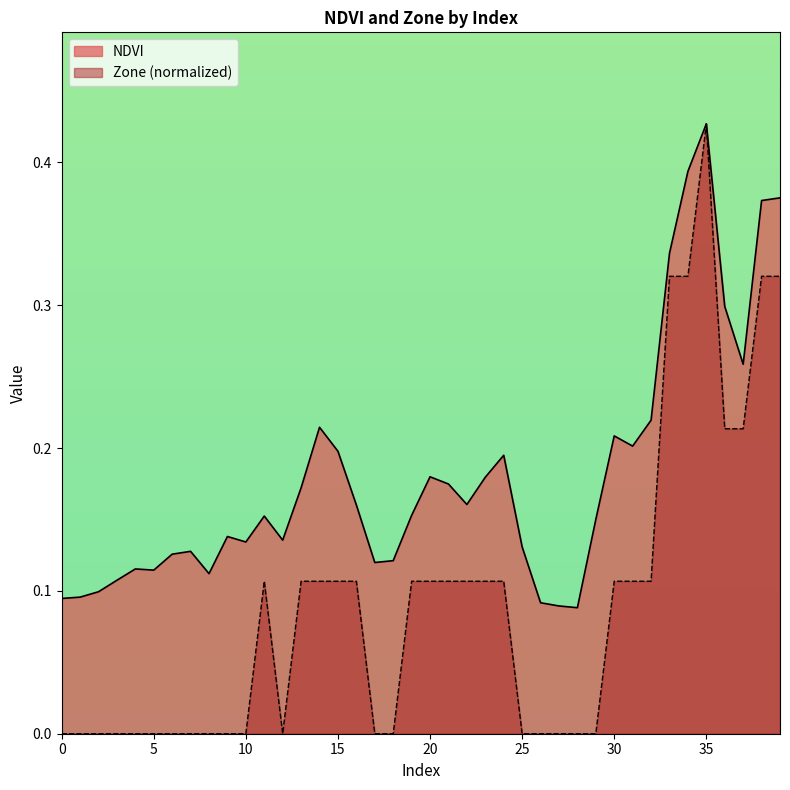

True or false: Zone has a value of 0.3 at 38.

True